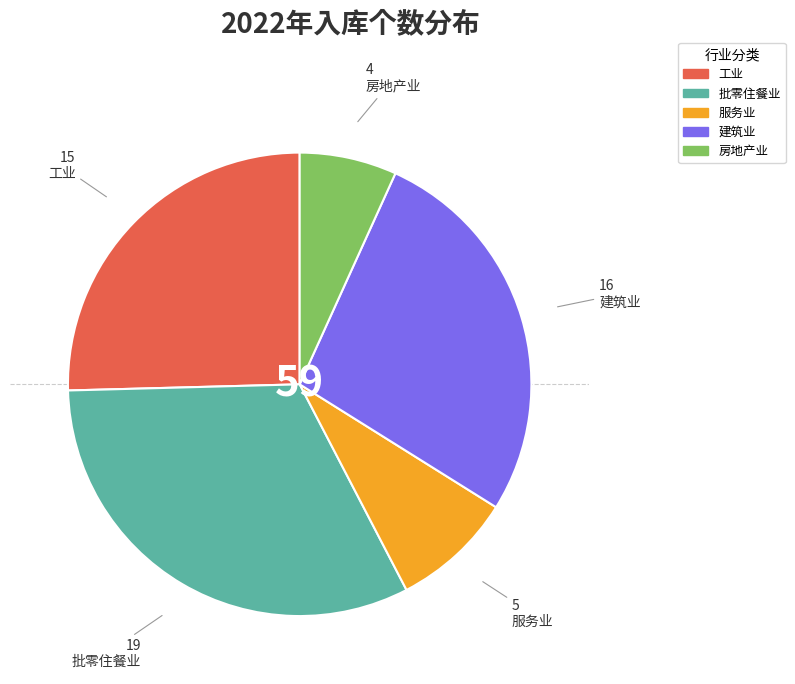

Do 服务业 and 建筑业 together represent more than half of the pie?

No